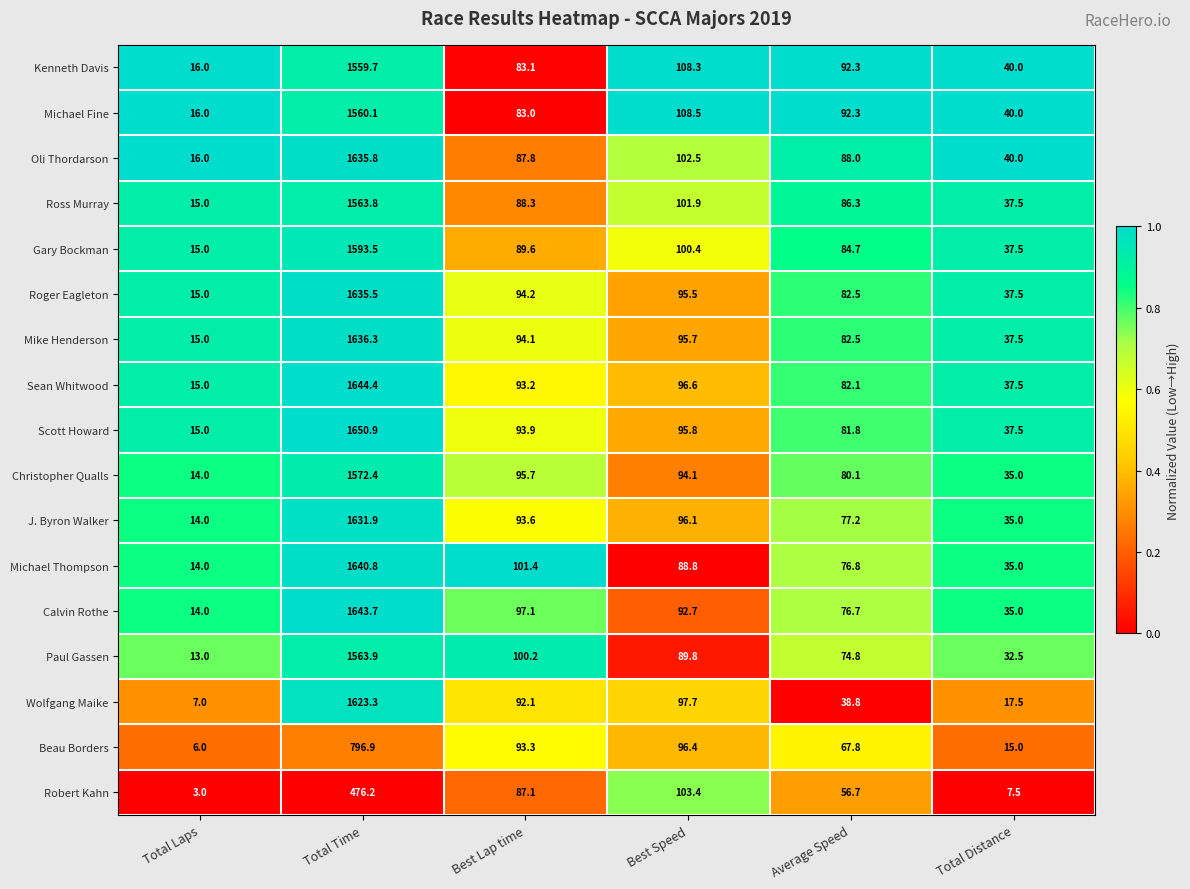

What is the difference between the second highest and second lowest values in the Ross Murray series?

64.4